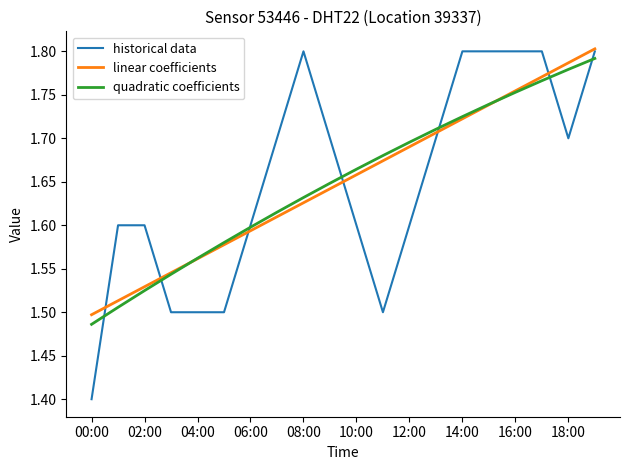

Which series has the widest spread of values?

historical data